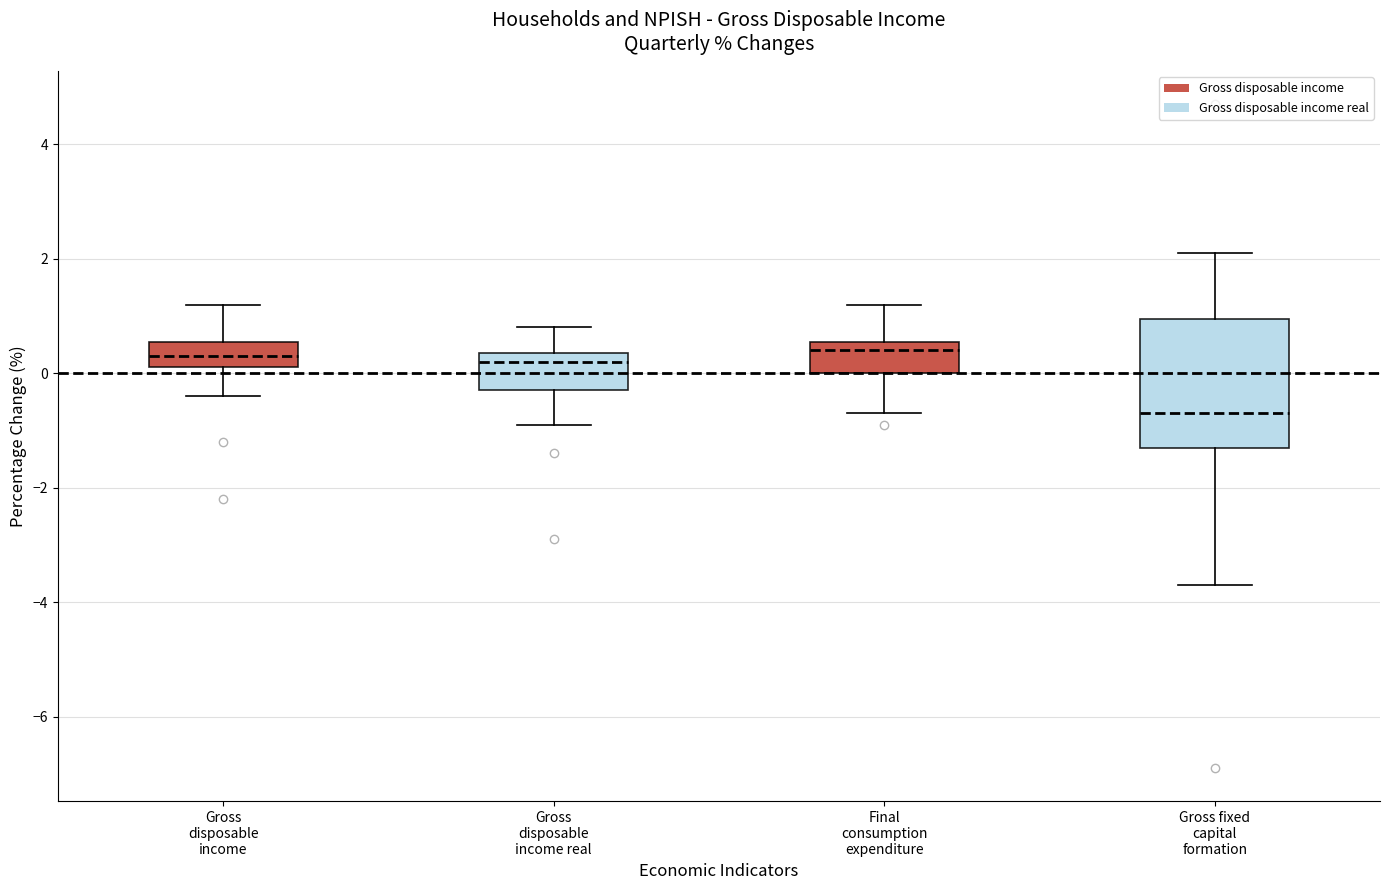

Where is the upper edge of the box for Gross fixed capital formation on the y-axis? The values are not printed on the chart, so give them approximately, as read against the axis.

1.0